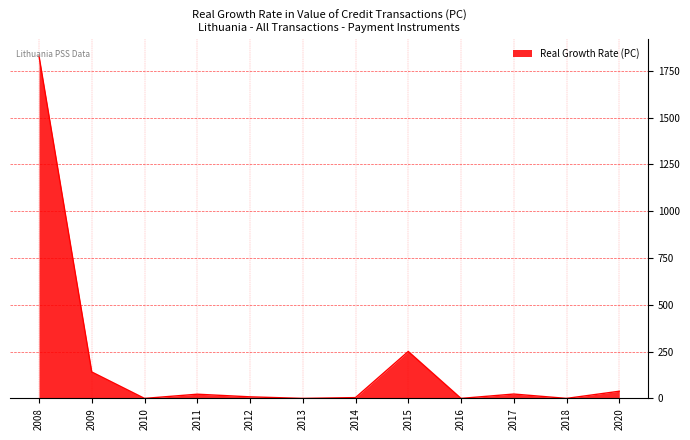

Count the number of categories in the chart.

12